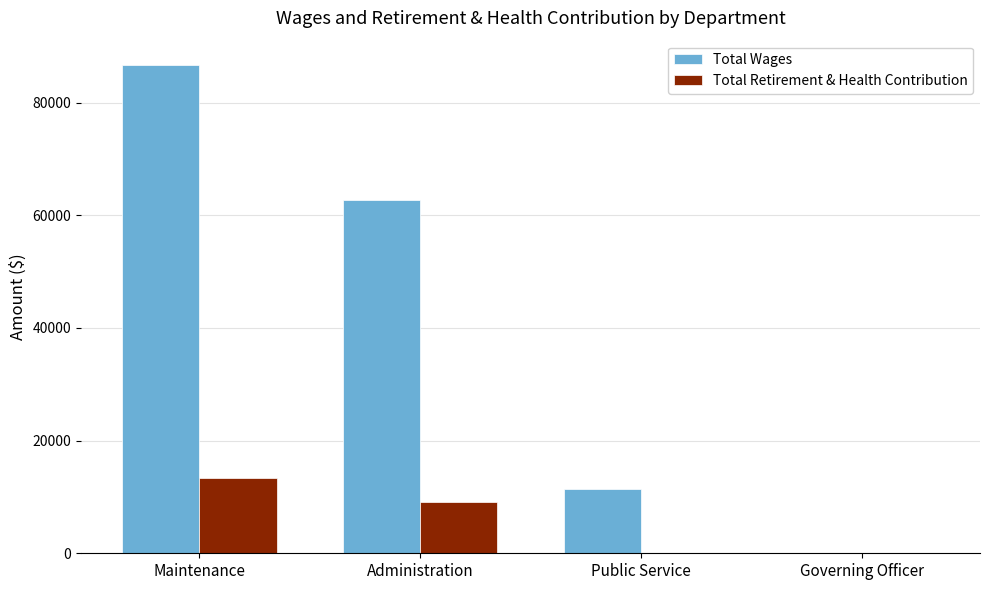

At which label does Total Retirement & Health Contribution first exceed 9121?

Maintenance